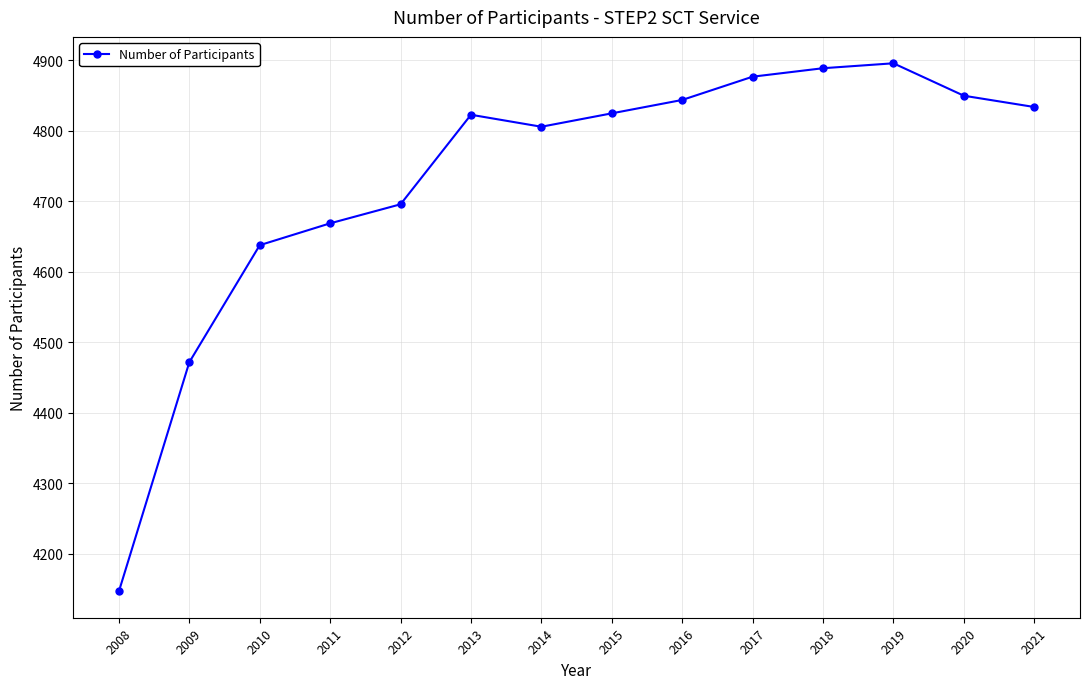

Where is the data nearest to the value 4521?

2009